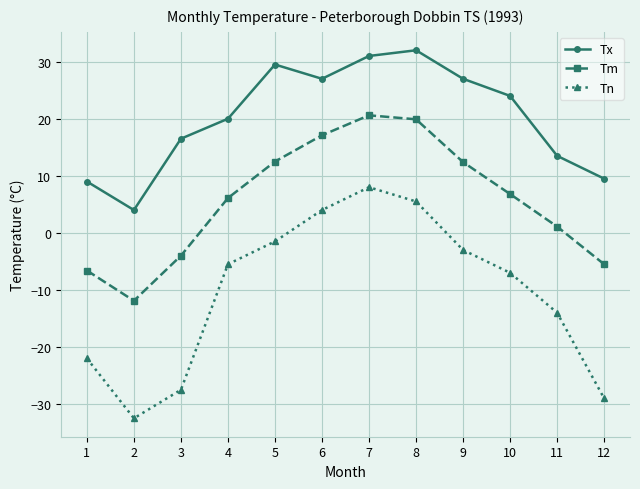

How many values in Tm are above zero?

8